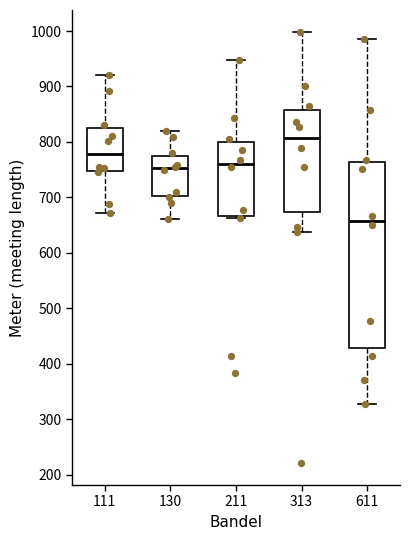

Where is the lower edge of the box at x = 130 on the y-axis? The values are not printed on the chart, so give them approximately, as read against the axis.

700